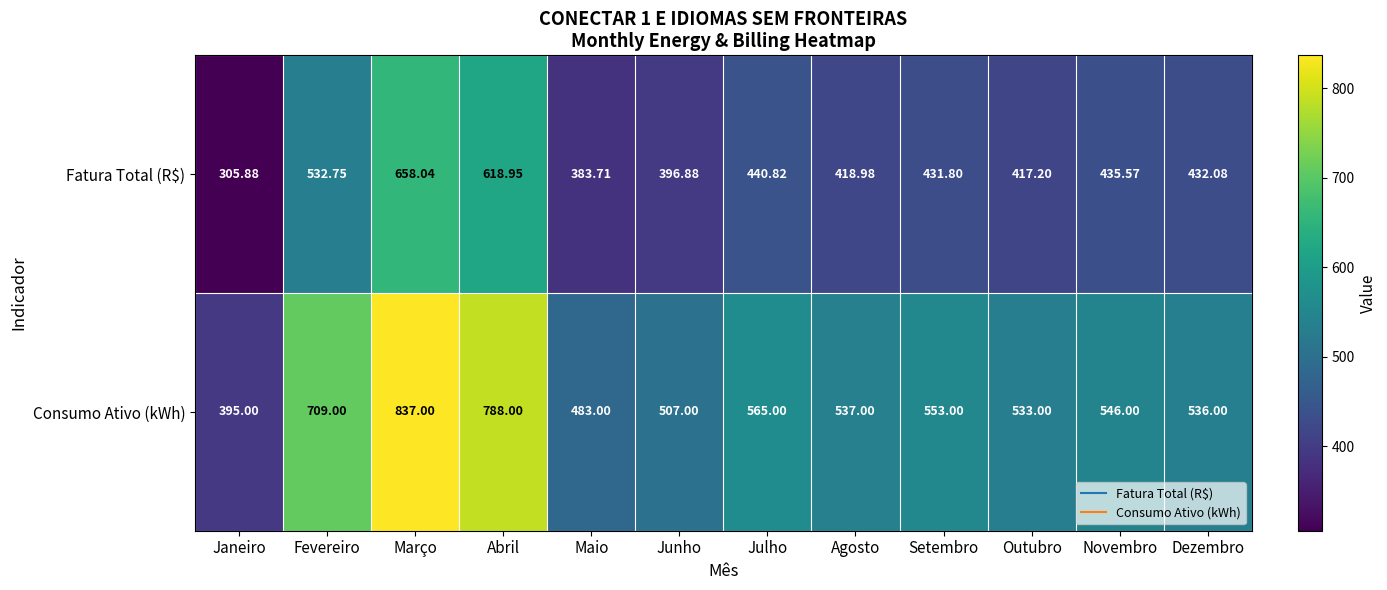

At how many categories does at least one series exceed 612?

3